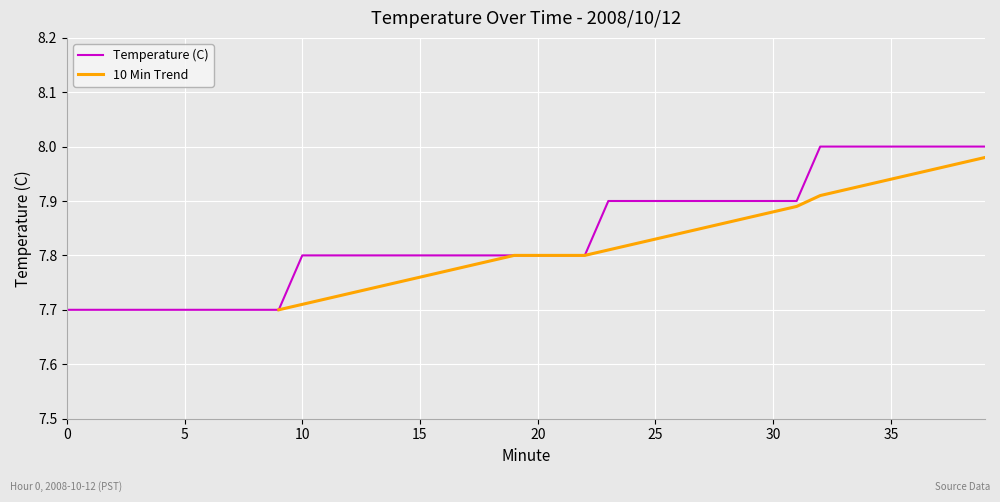

Which label corresponds to the largest value in the chart?

32